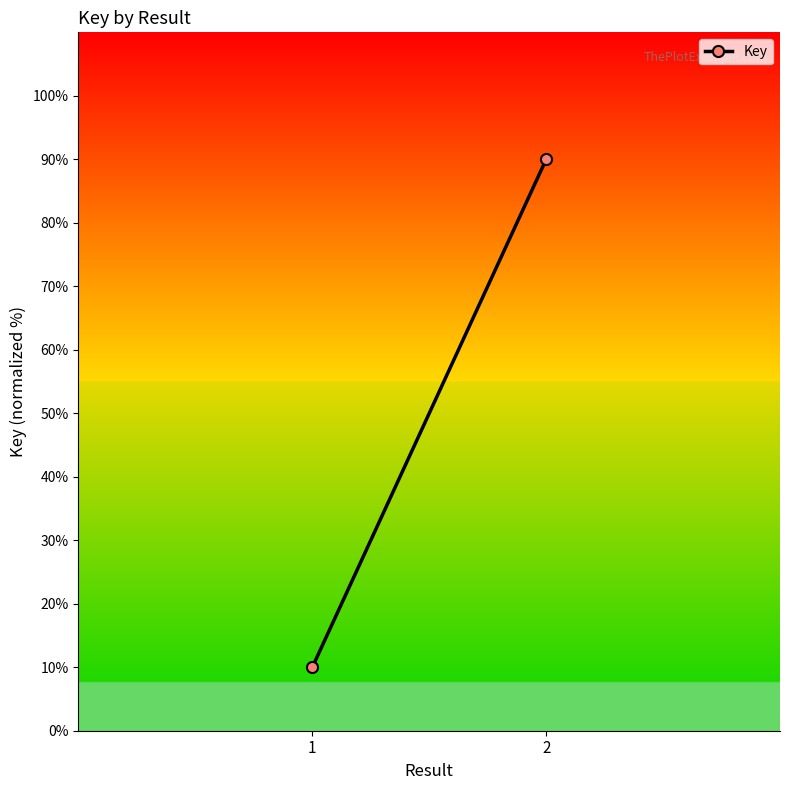

The value at 2 is 90. True or false?

True